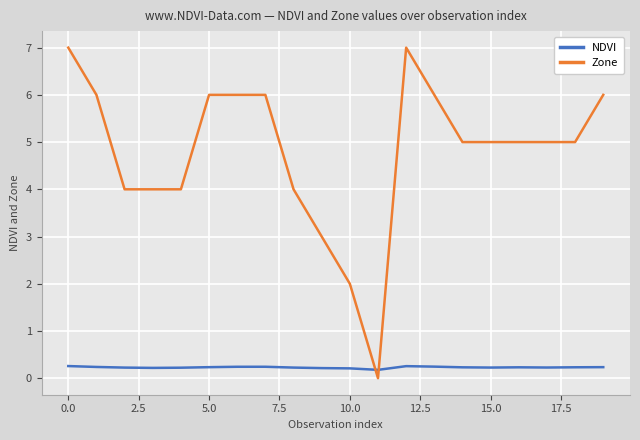

What is the greatest value displayed?

7.0